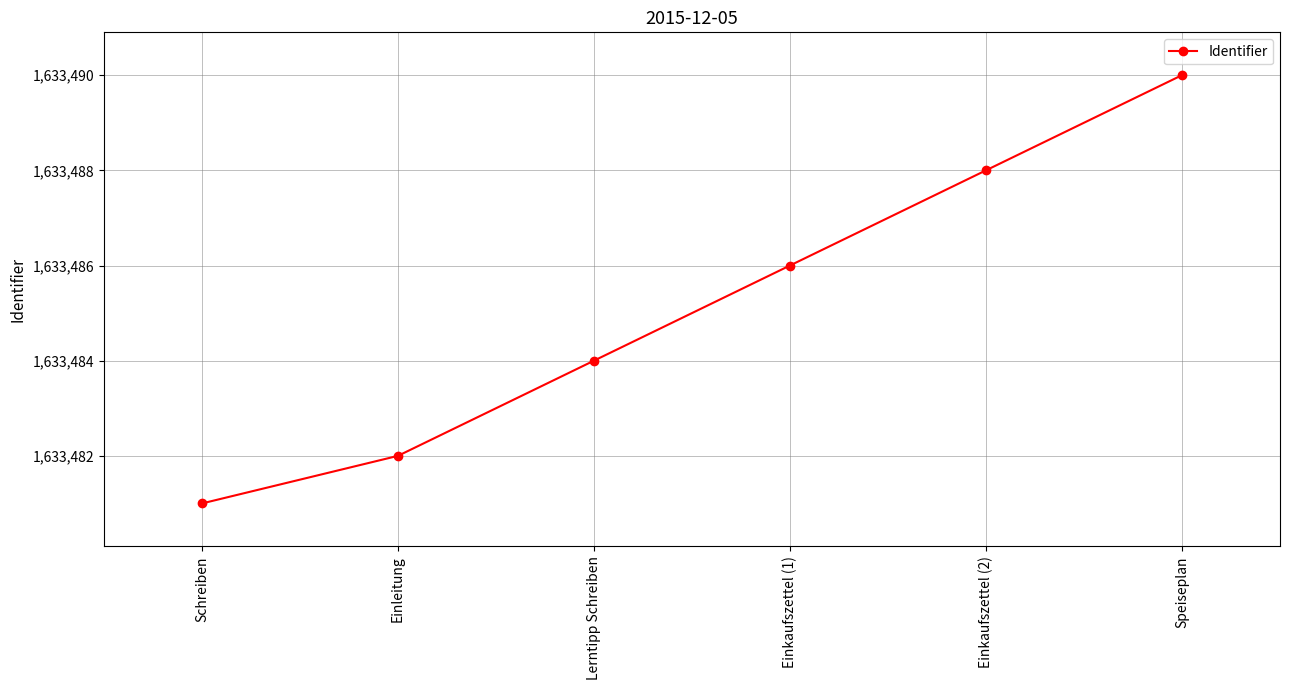

At which category does the chart reach its peak across all series?

Speiseplan